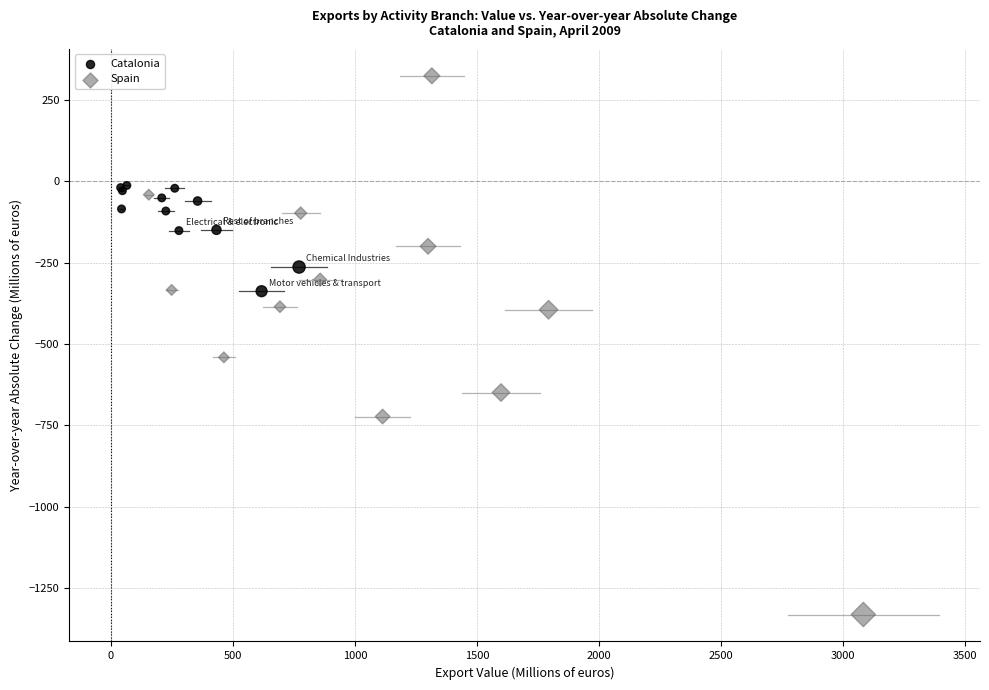

Which series reaches the maximum Y coordinate?

Spain